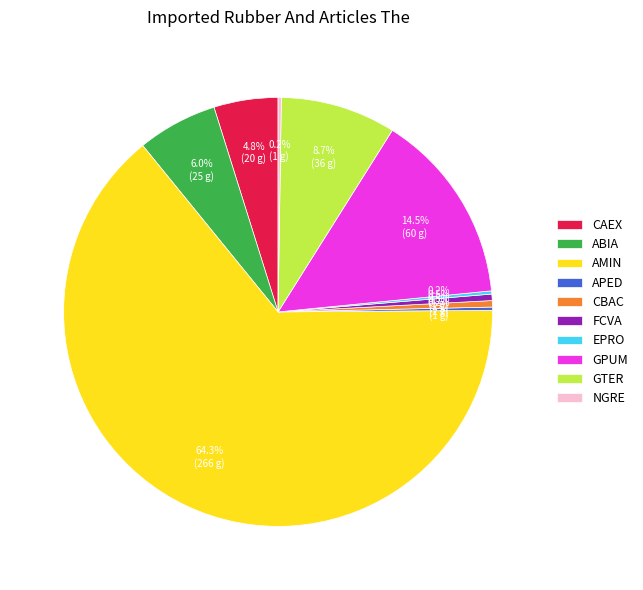

Does CBAC represent more than half of the total?

No